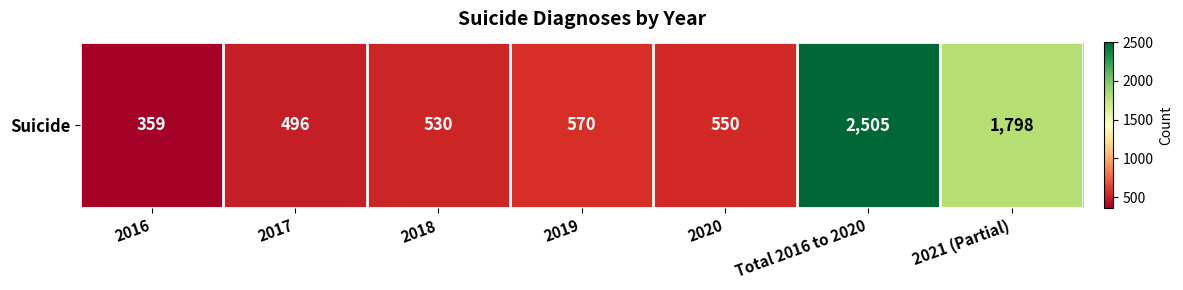

True or false: the data shows 109 at 2016.

False